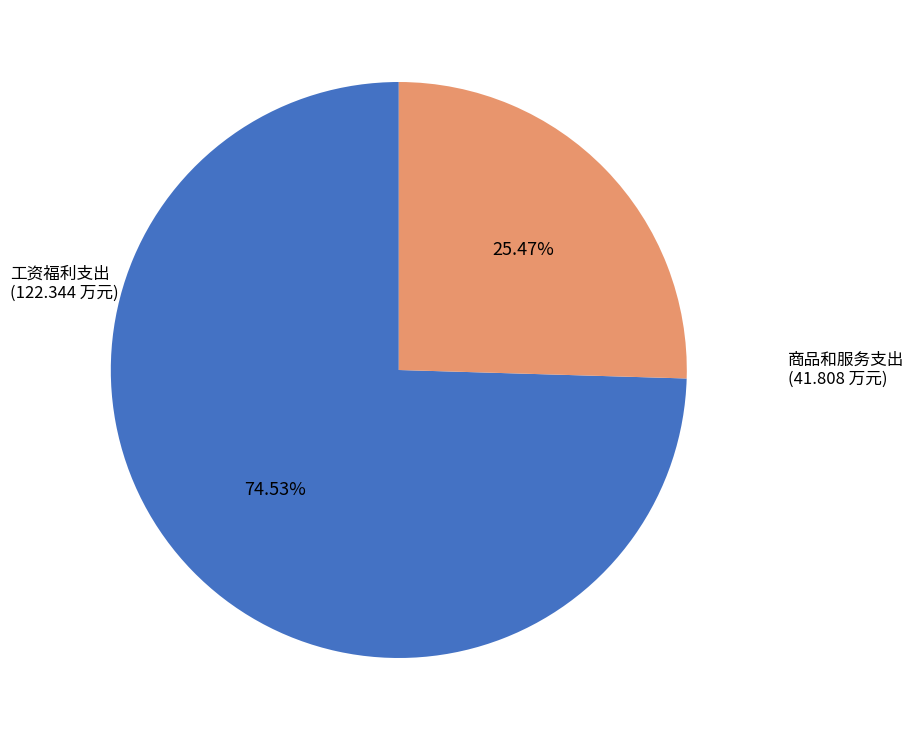

To the nearest percent, what is the difference between the 工资福利支出 and 商品和服务支出 slice percentages?

49%